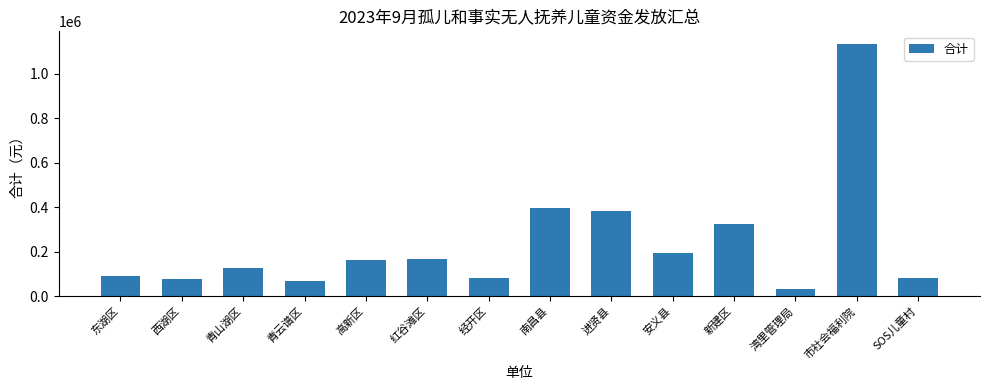

What is the label of the 7th bar from the left?

经开区